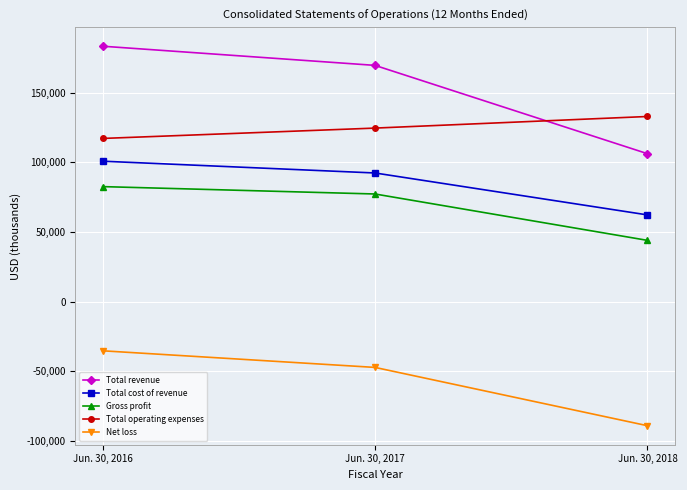

How many values in the Total operating expenses series are below 124562?

1